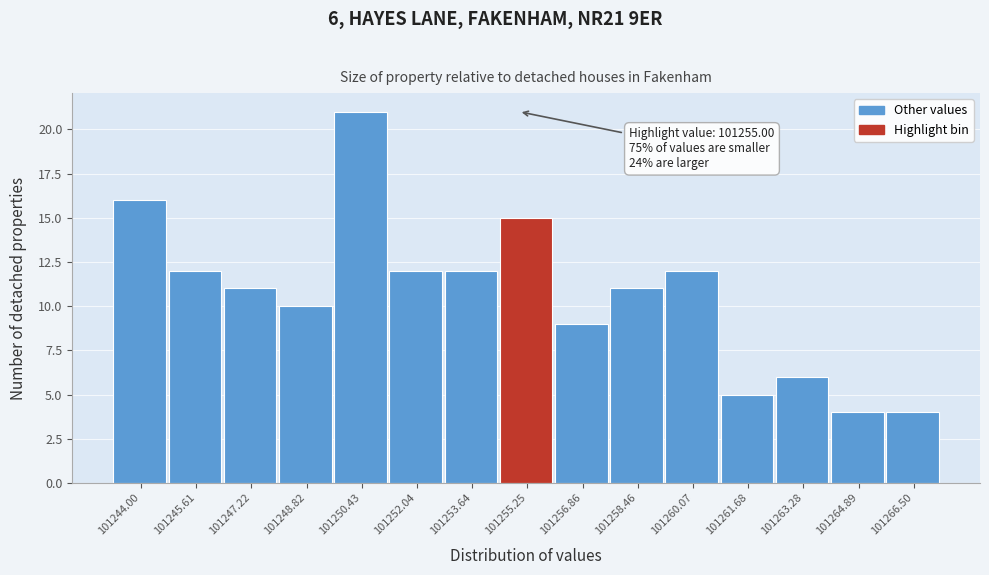

Which range on the x-axis has the tallest bar?

101249.6 to 101251.2